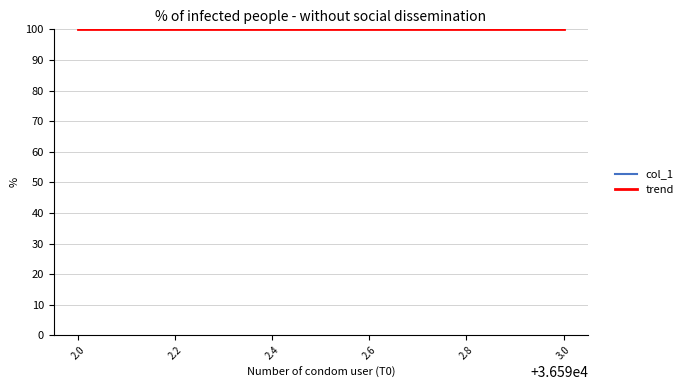

Reading left to right, extract all data points from this chart.

col_1: 450	450
trend: 100	100